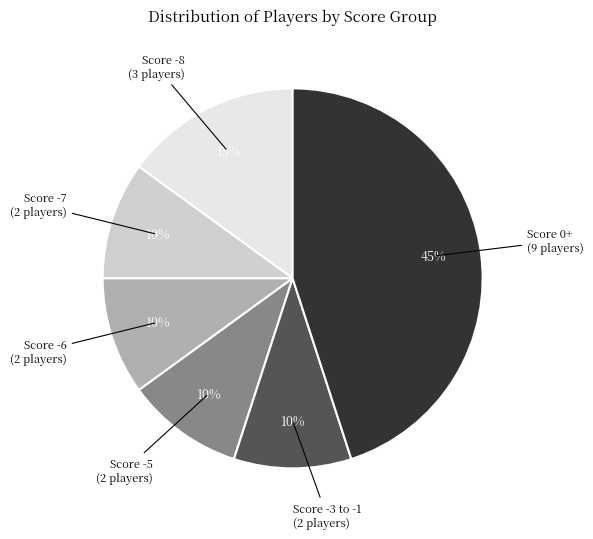

What is the largest slice in the pie chart?

Score 0+ (9 players)